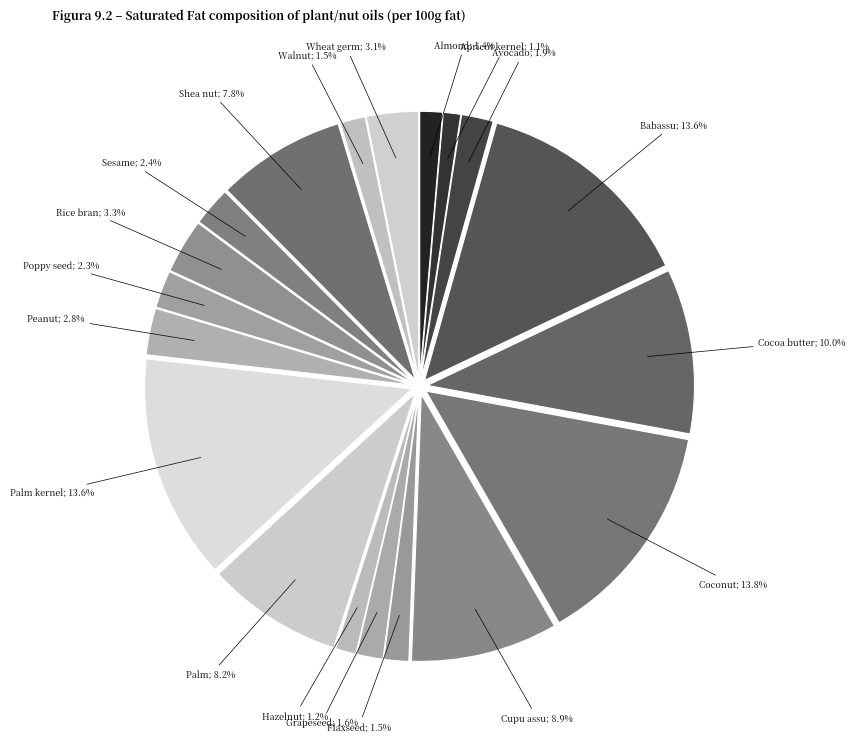

Count the number of slices in the pie.

19